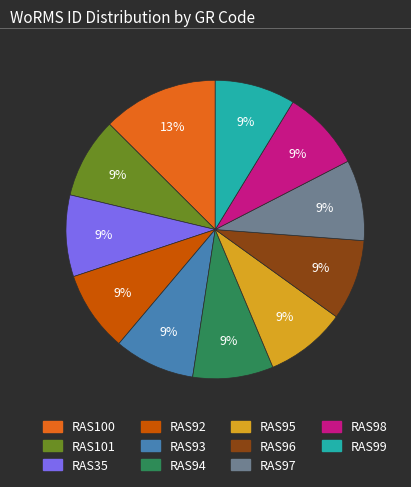

Do RAS92 and RAS98 together represent more than half of the pie?

No